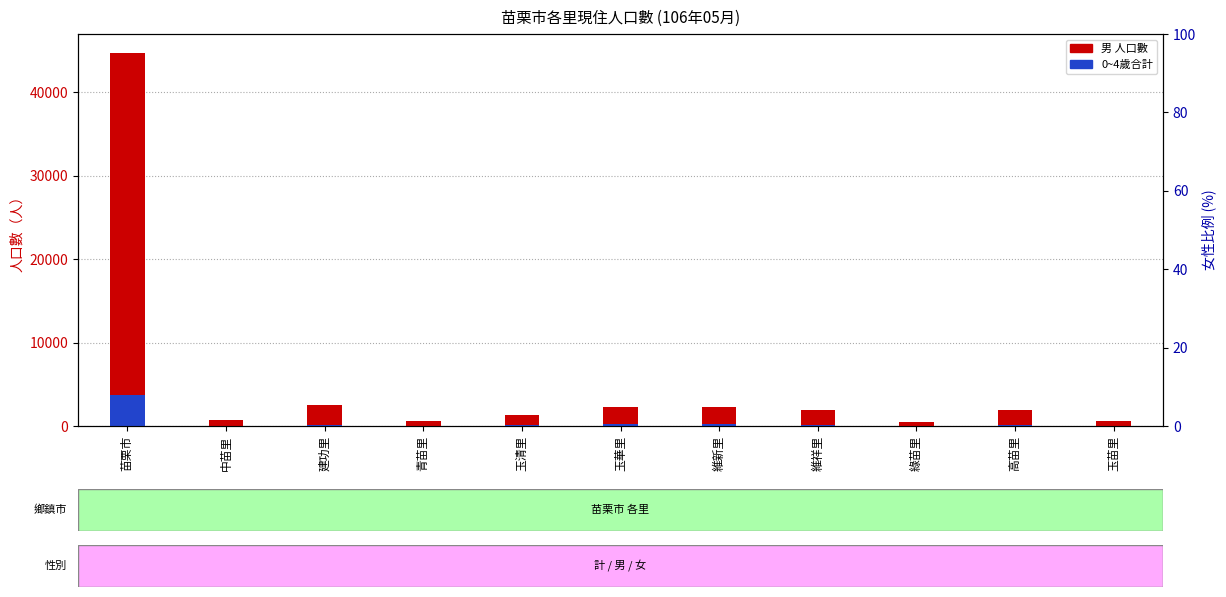

Where does the 男 series first go above 1905?

苗栗市